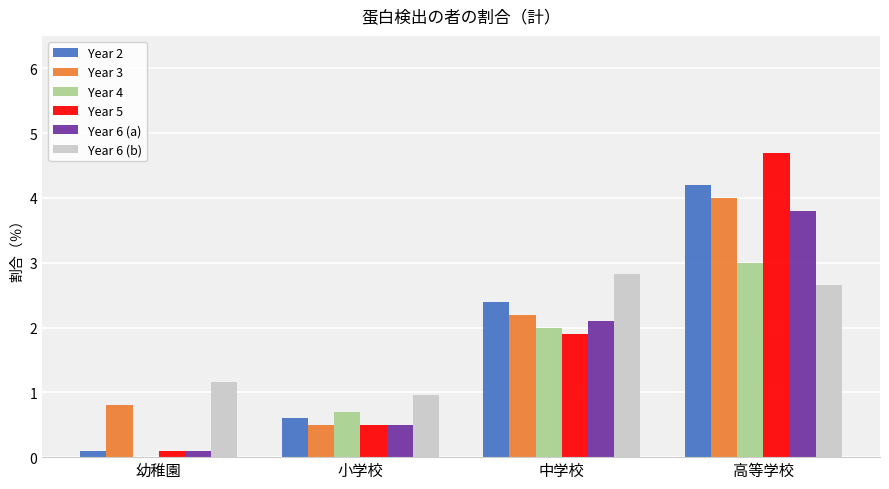

The Year 5 series shows 0.1 at 小学校. True or false?

False